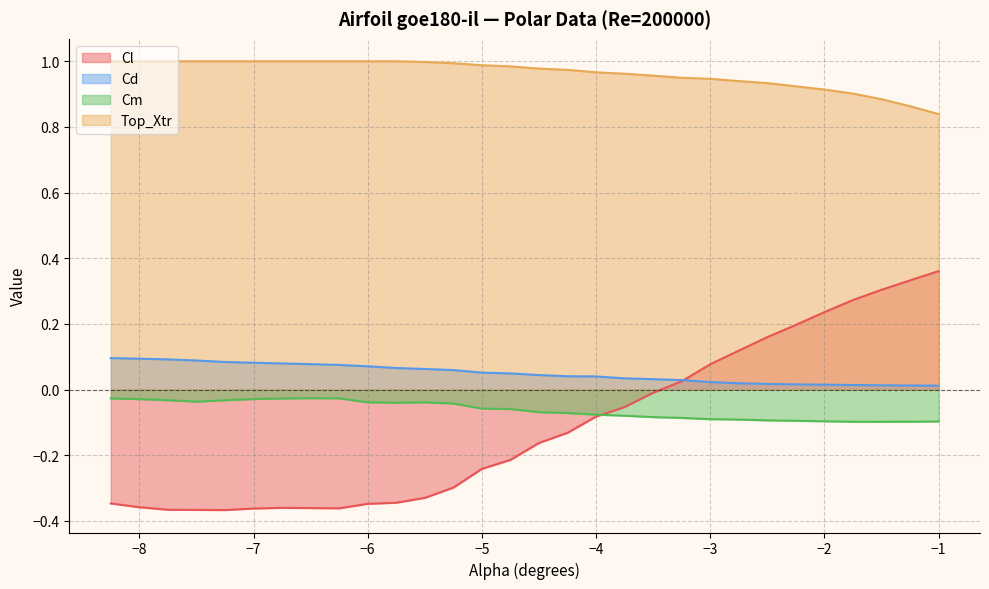

List the labels in order of Cl value, smallest first.

-7.25, -7.5, -7.75, -7.0, -6.25, -6.5, -6.75, -8.0, -6.0, -8.25, -5.75, -5.5, -5.25, -5.0, -4.75, -4.5, -4.25, -4.0, -3.75, -3.5, -3.25, -3.0, -2.75, -2.5, -2.25, -2.0, -1.75, -1.5, -1.25, -1.0